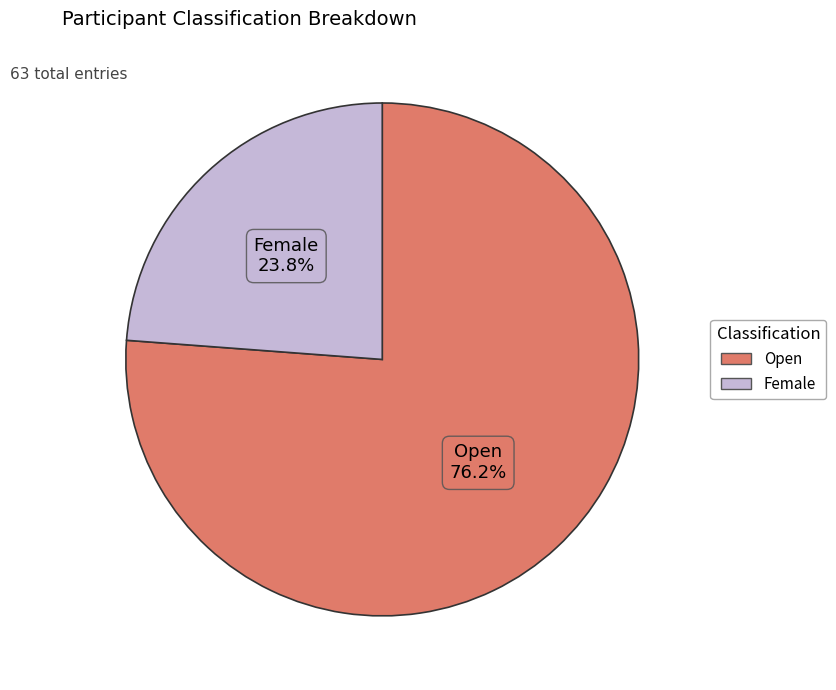

To the nearest percent, what is the difference between the Female and Open slice percentages?

52%